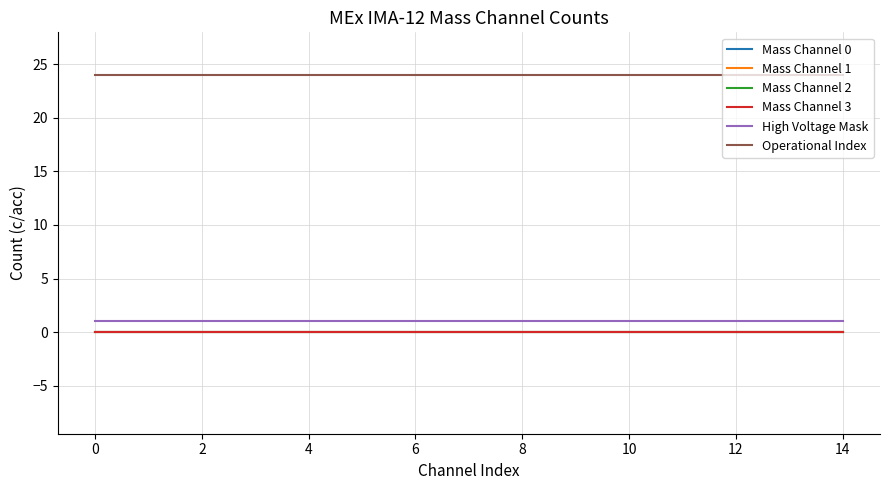

Does the chart have visible grid lines?

Yes